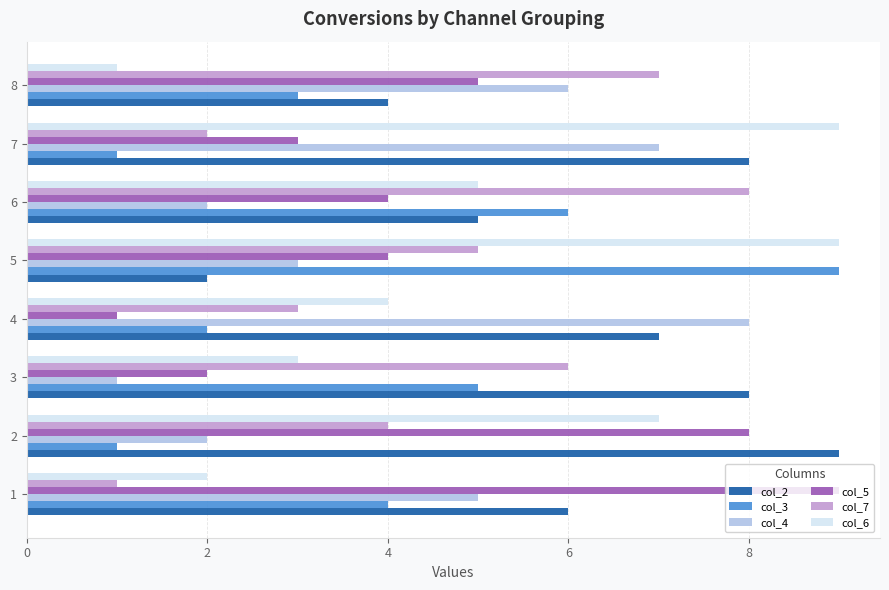

What is the difference between the col_6 values at 8 and 2?

6